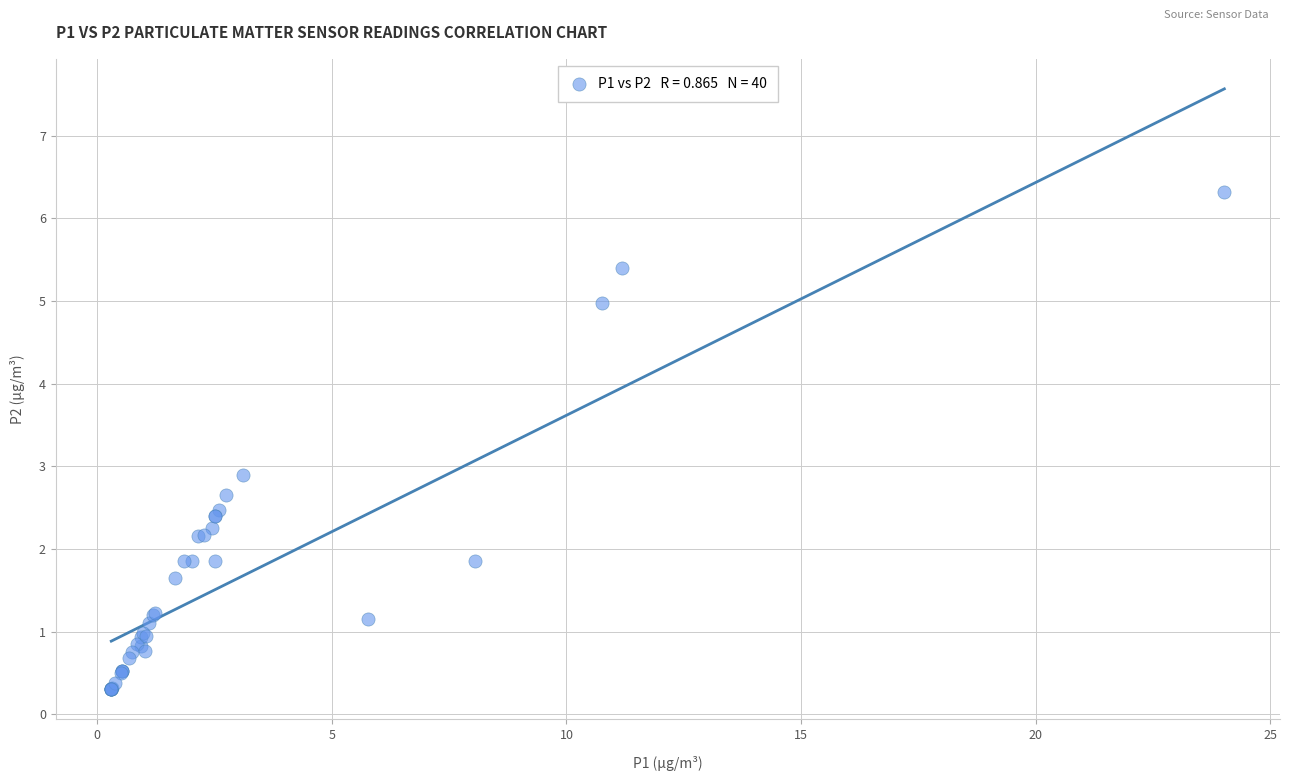

What Y value in the scatter plot is closest to 3?

2.9